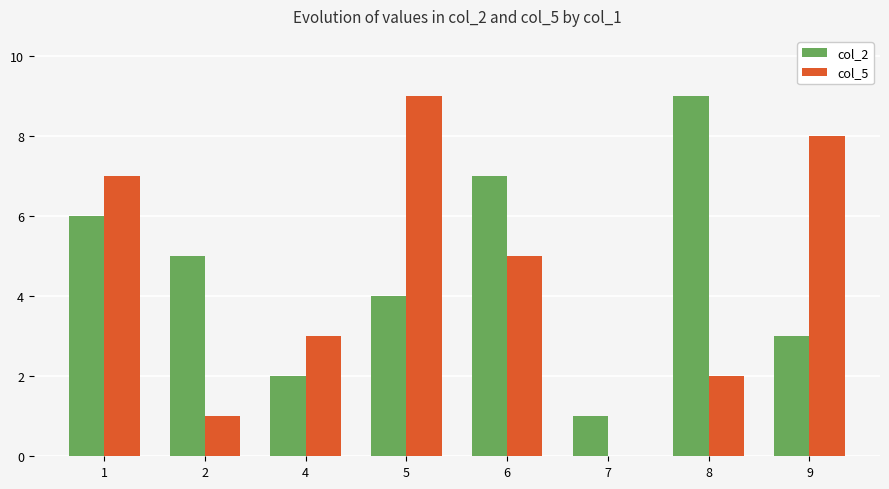

True or false: col_5 has a value of 2 at 6.

False